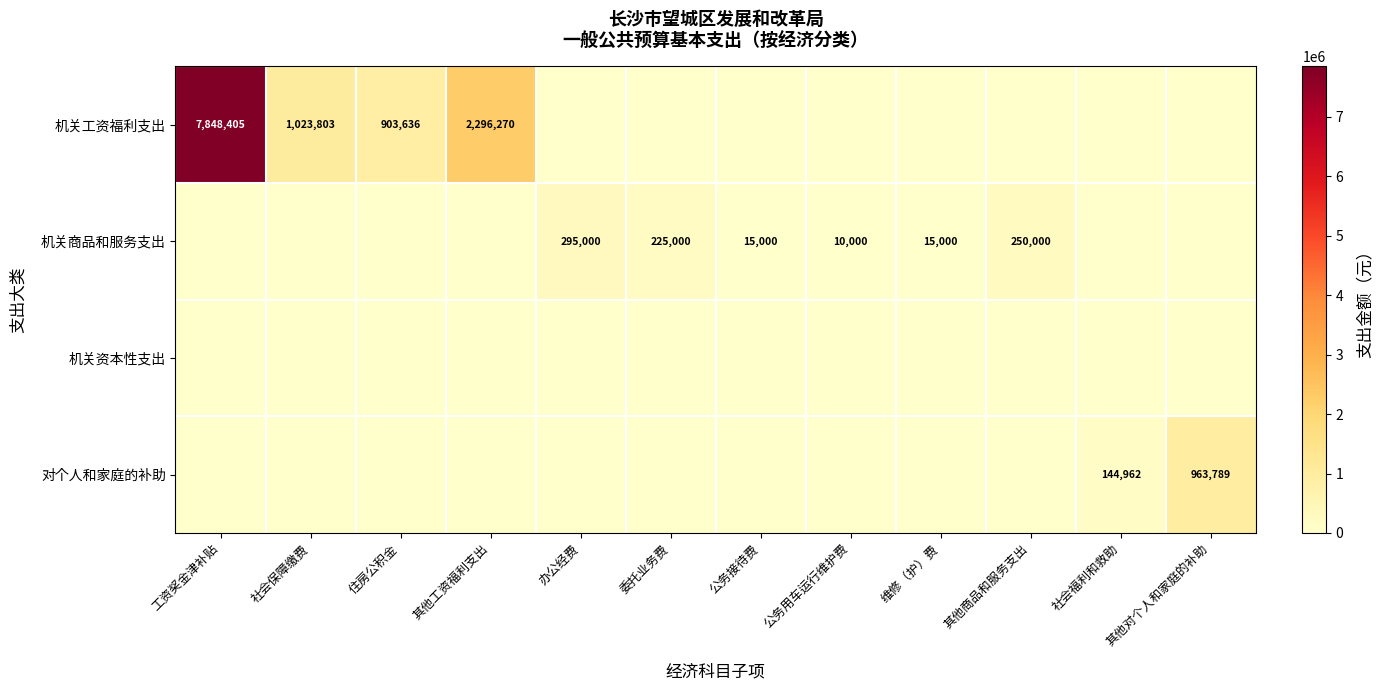

The value of 机关商品和服务支出 at 公务接待费 is 23517. True or false?

False